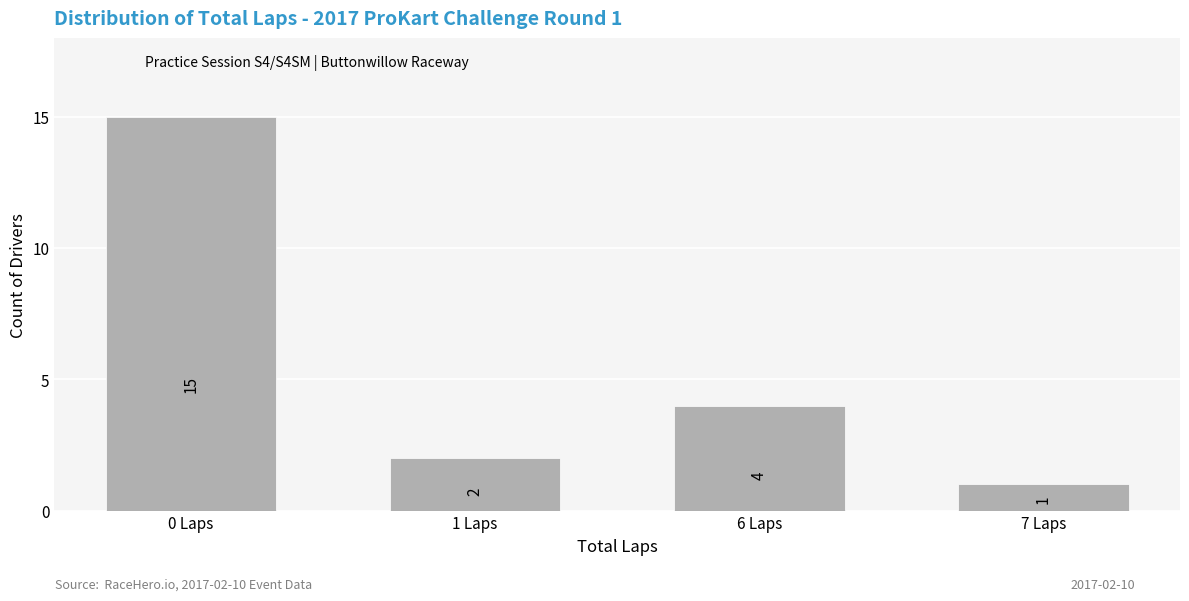

Reading right to left, what are all the values shown in this chart?

7 Laps=1	6 Laps=4	1 Laps=2	0 Laps=15